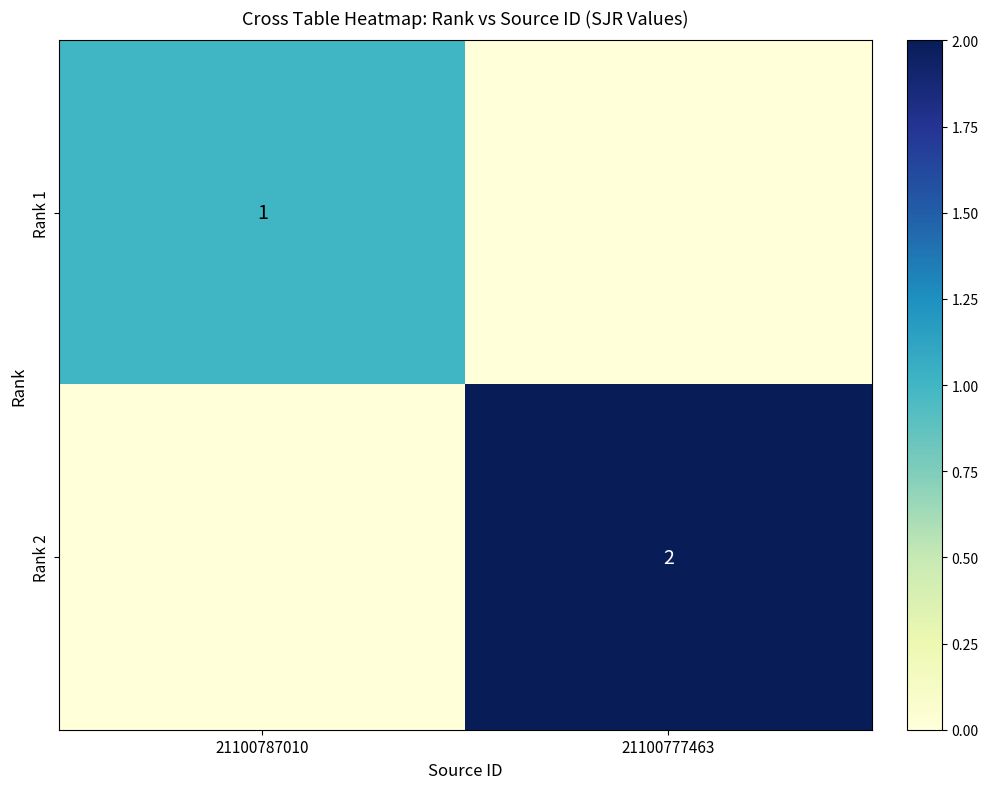

True or false: Rank 2 has a value of 3 at 21100777463.

False